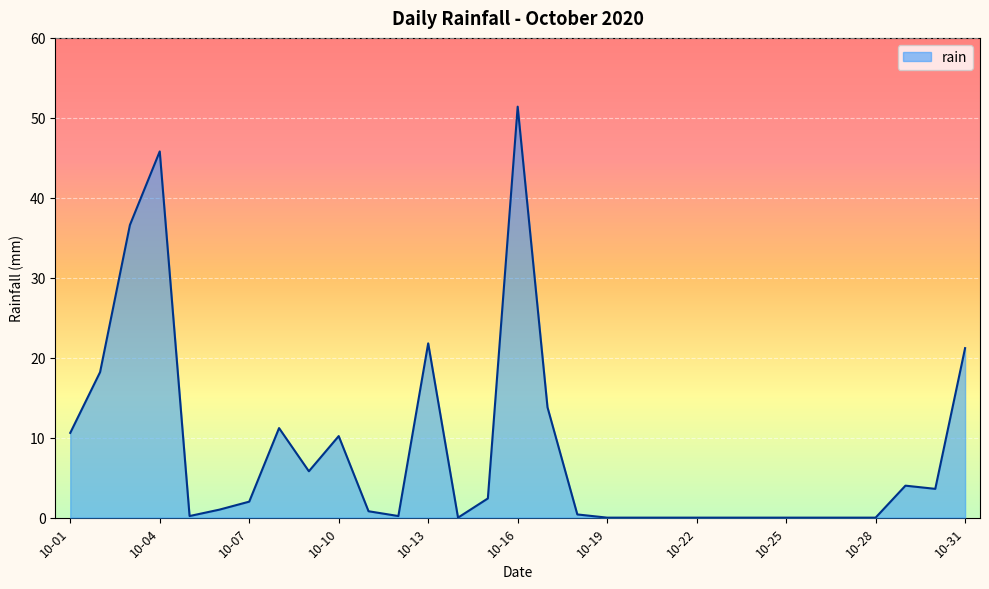

What is the difference between the maximum and minimum values?

51.4